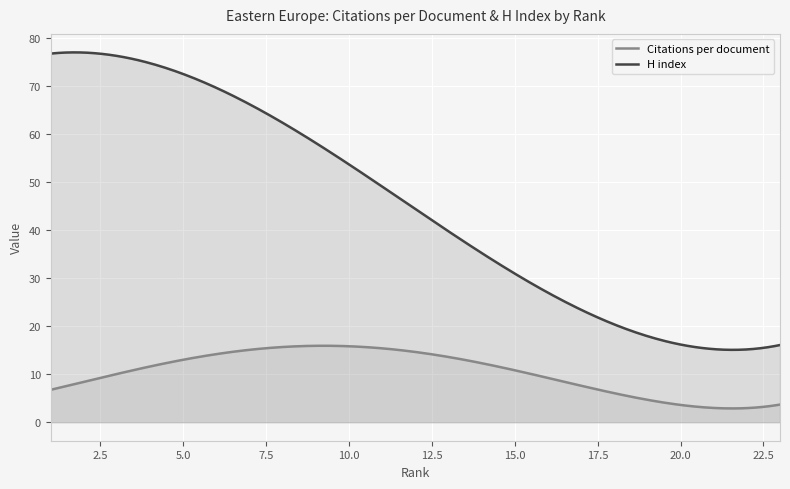

What is the difference between the maximum and minimum values in the H index series?

62.0